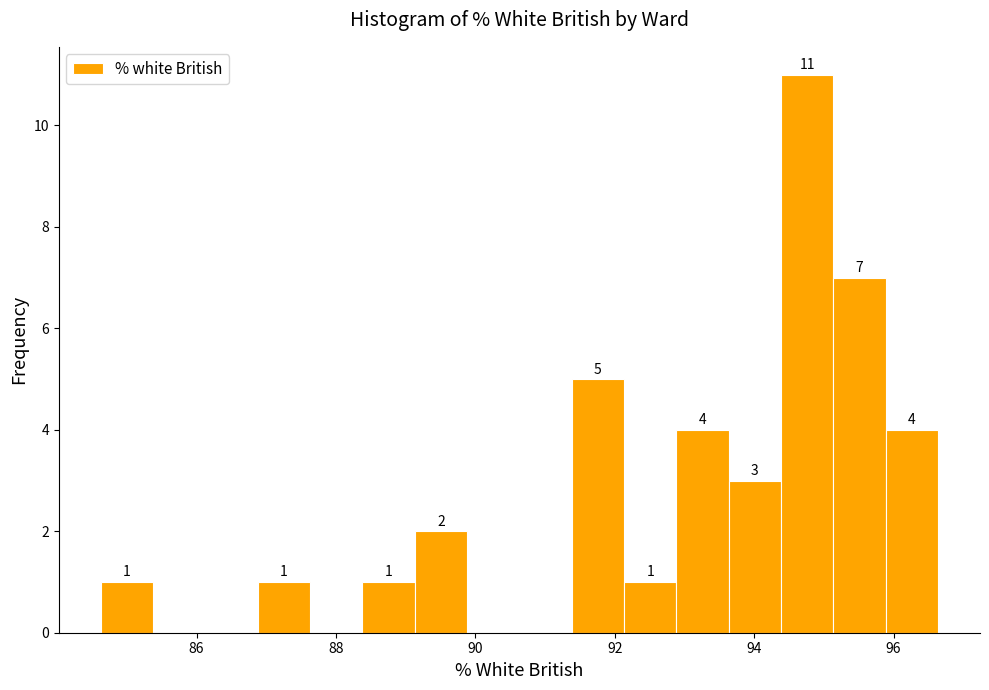

Around what value on the x-axis is the tallest bar? Give the approximate position of its centre, as read against the axis.

94.8